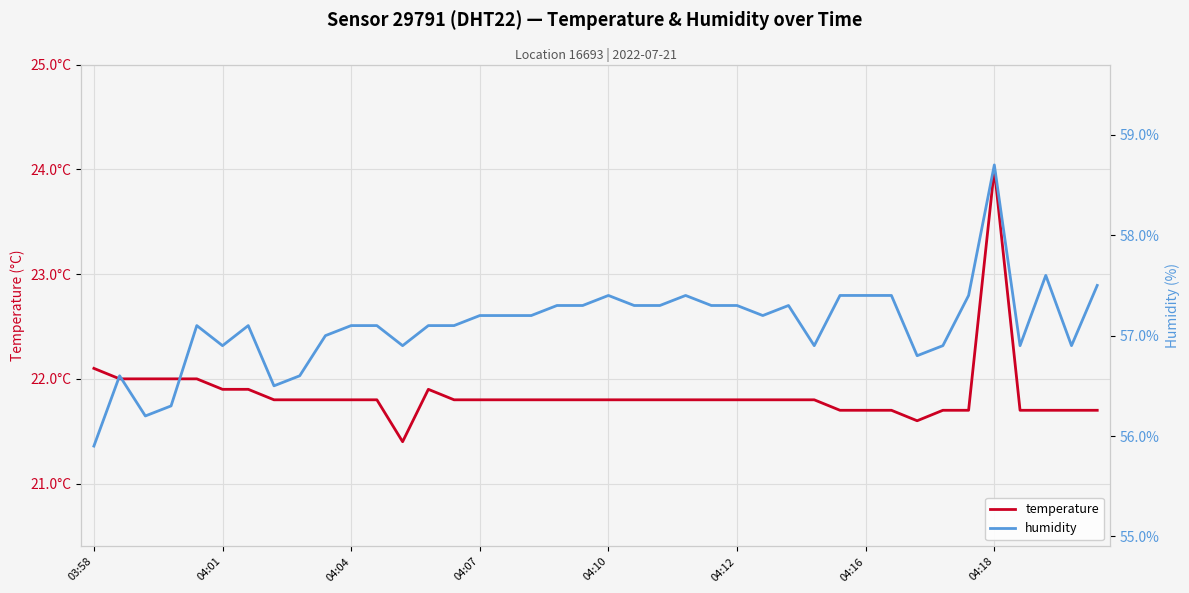

Which series has the largest total across all categories?

humidity